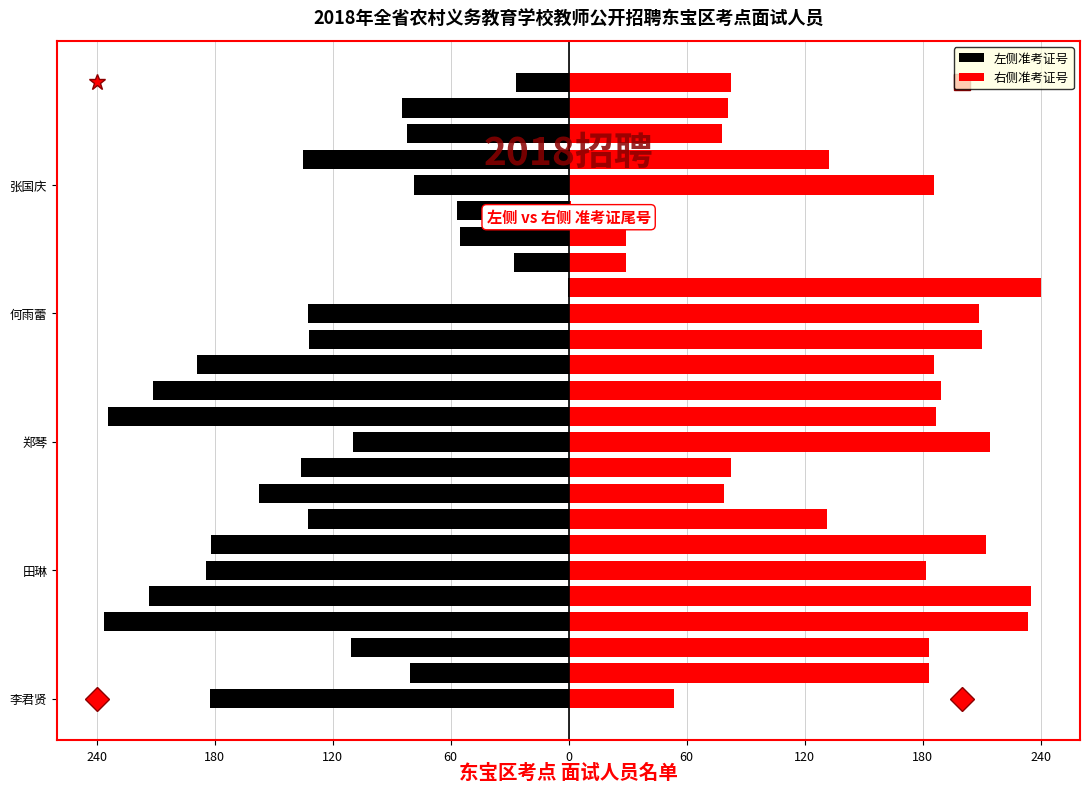

Which series has the largest total across all categories?

右侧准考证号